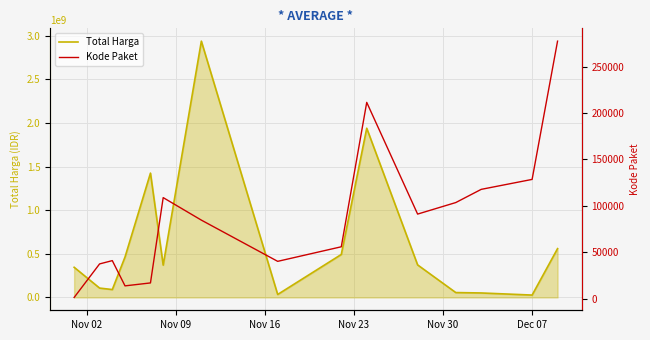

What is the maximum value for Total Harga?

2938963240